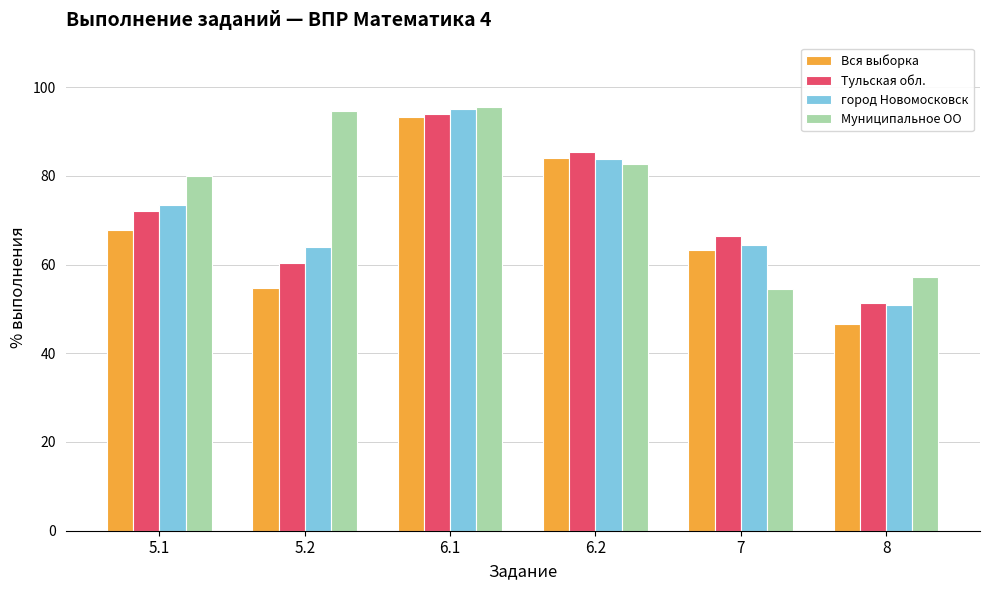

What is the label of the 6th bar from the left?

8